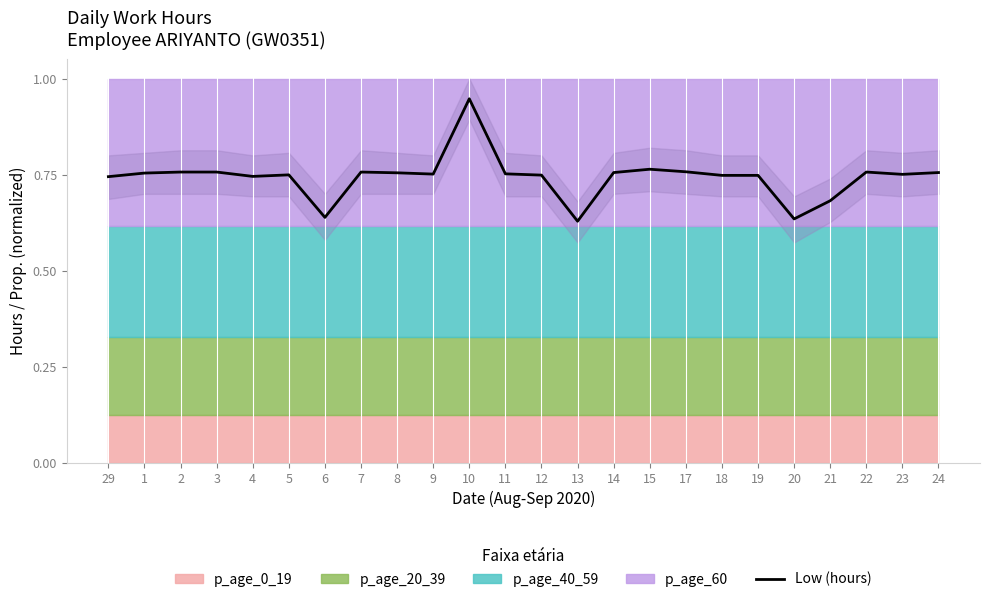

What is the approximate value at 8?

0.8